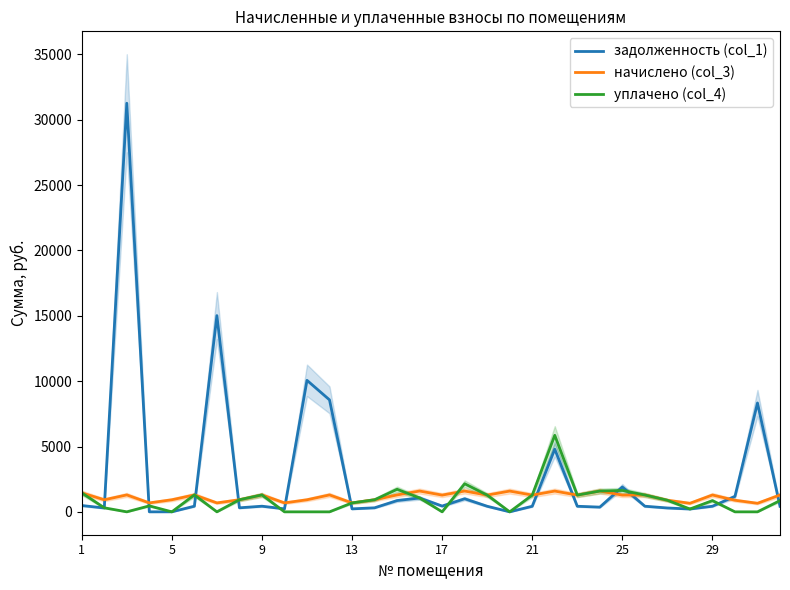

True or false: начислено (col_3) and уплачено (col_4) intersect in this chart.

True